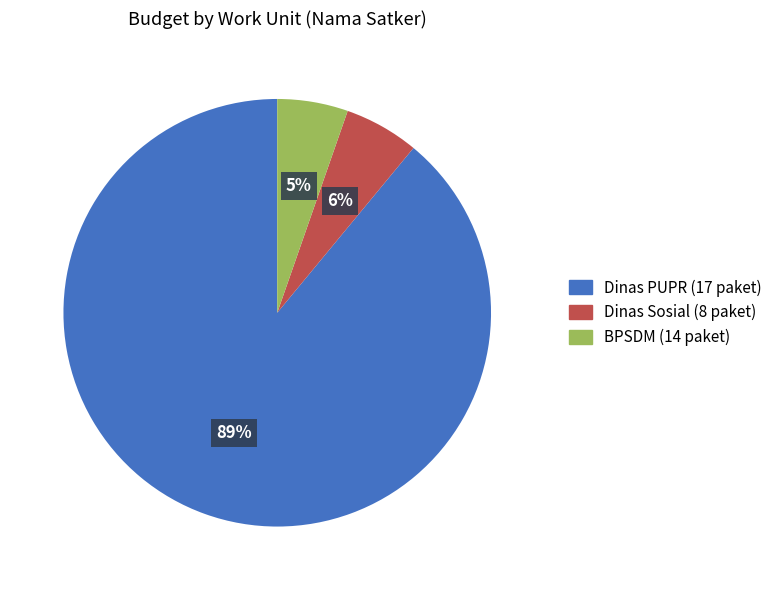

Combined, do BPSDM (14 paket) and Dinas Sosial (8 paket) account for over 50%?

No